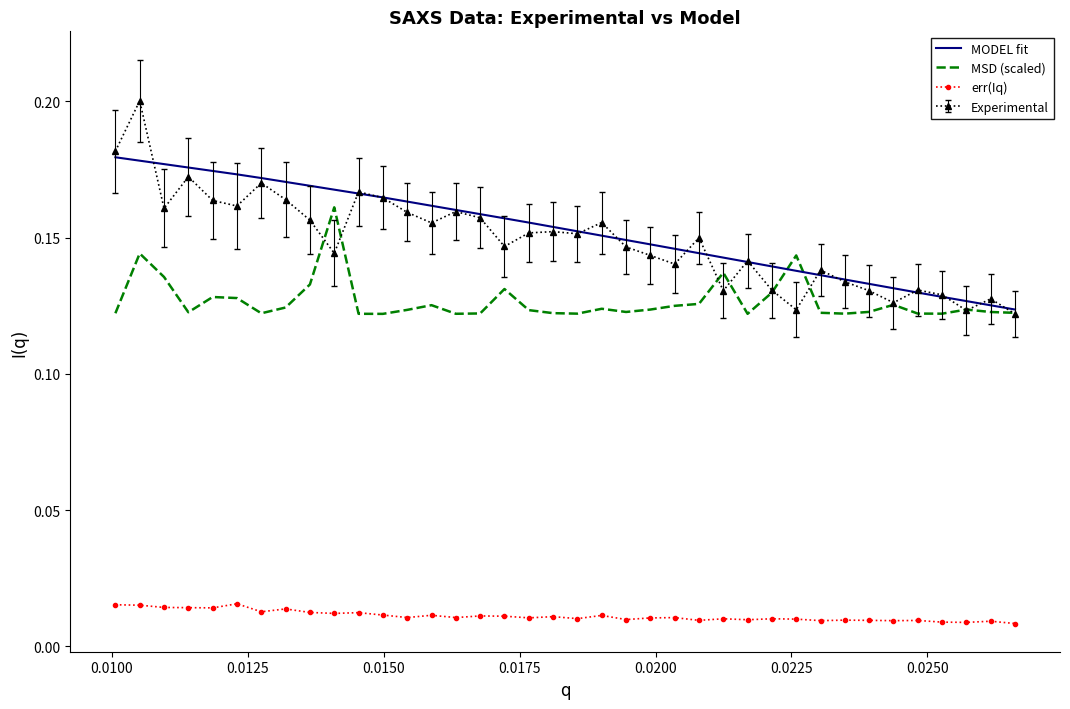

Rank the series by their maximum value, from highest to lowest.

Experimental, MODEL fit, MSD (scaled), err(Iq)